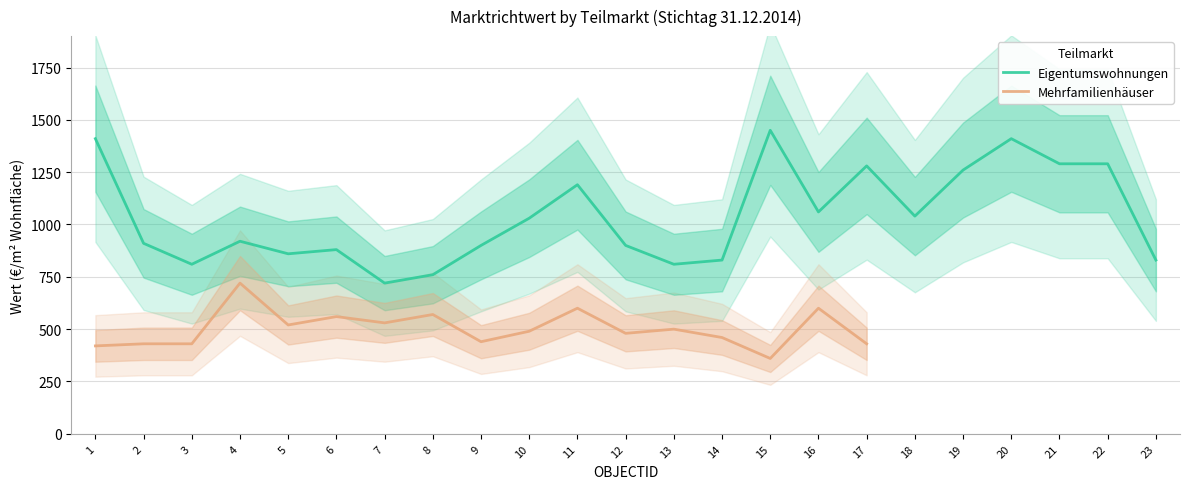

How many data points in Mehrfamilienhäuser are above 530?

5